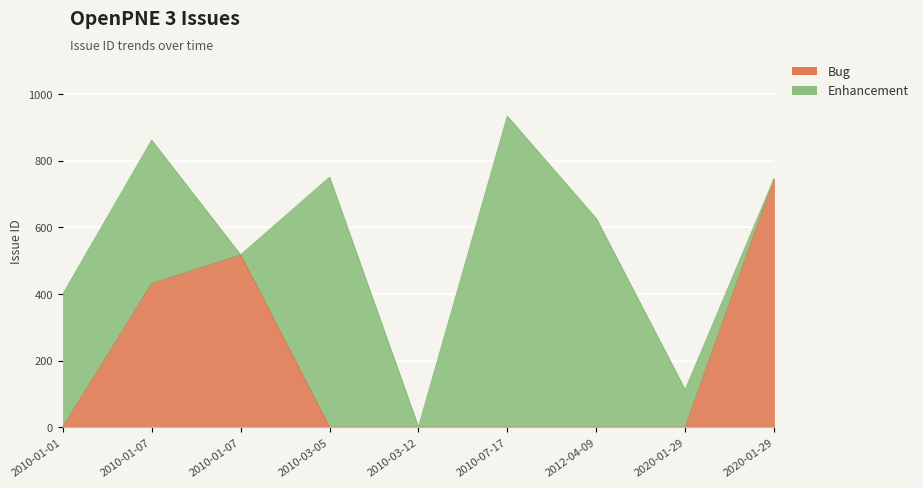

List the labels in order of value, smallest first.

2010-01-01, 2010-03-05, 2010-03-12, 2010-07-17, 2012-04-09, 2020-01-29, 2010-01-07, 2010-01-07, 2020-01-29